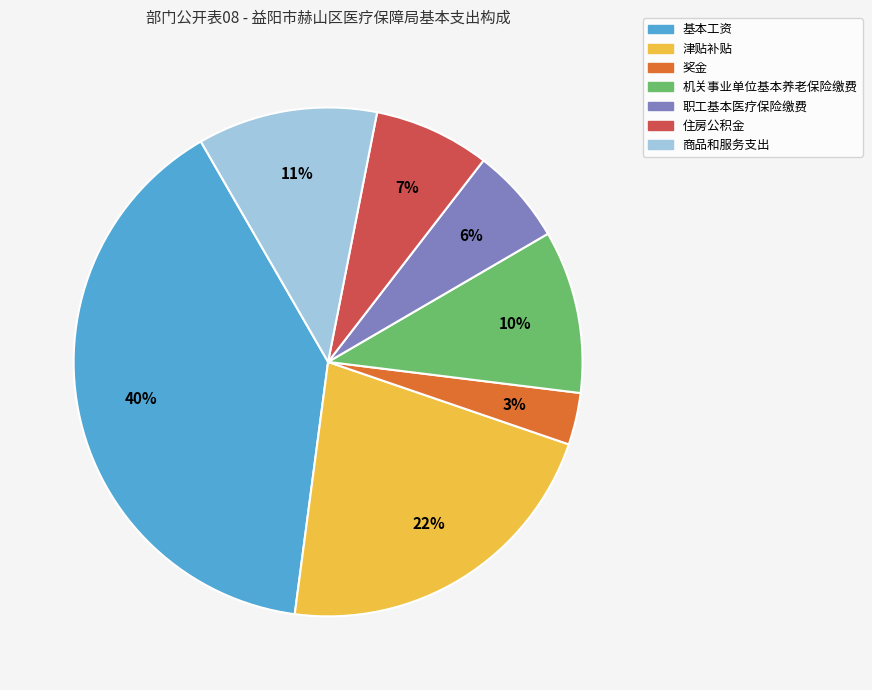

Is the sum of 奖金 and 职工基本医疗保险缴费 greater than half?

No